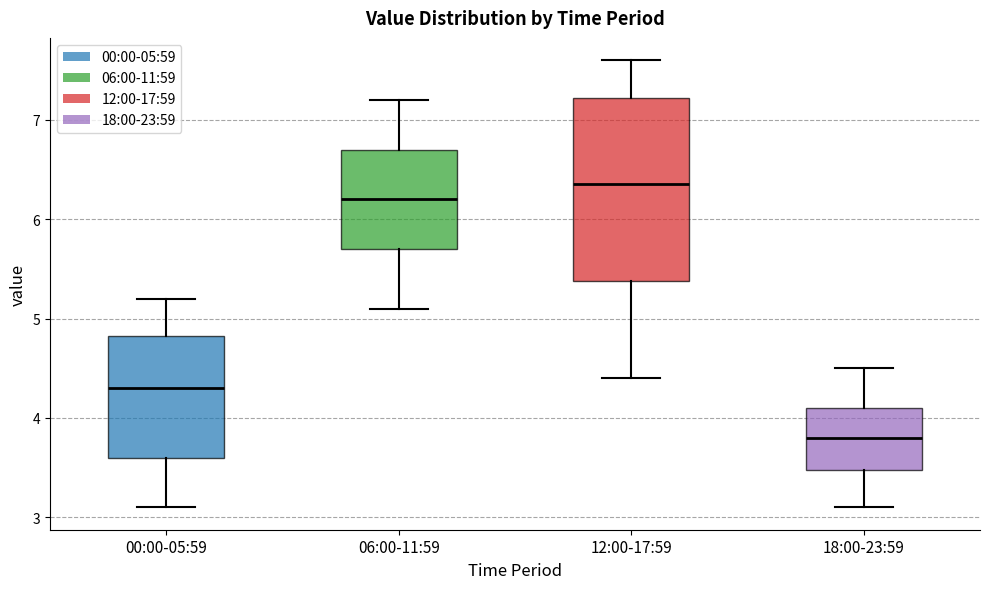

Where does the median line of the box for 12:00-17:59 sit on the y-axis? The values are not printed on the chart, so give them approximately, as read against the axis.

6.4